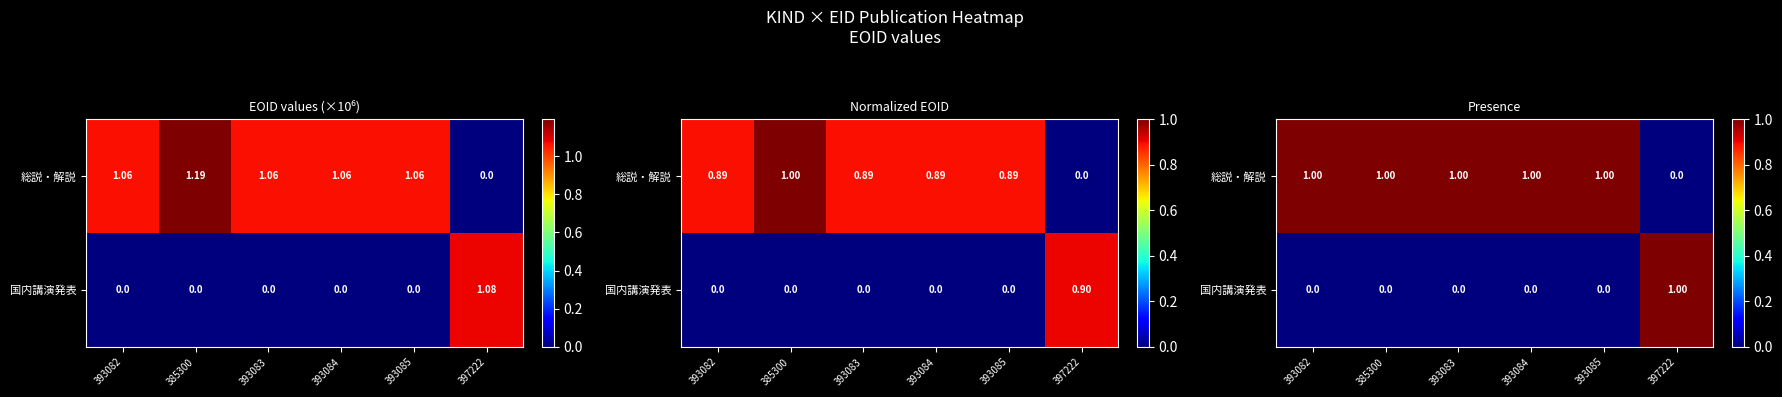

How many 国内講演発表 values are between 0 and 1?

6